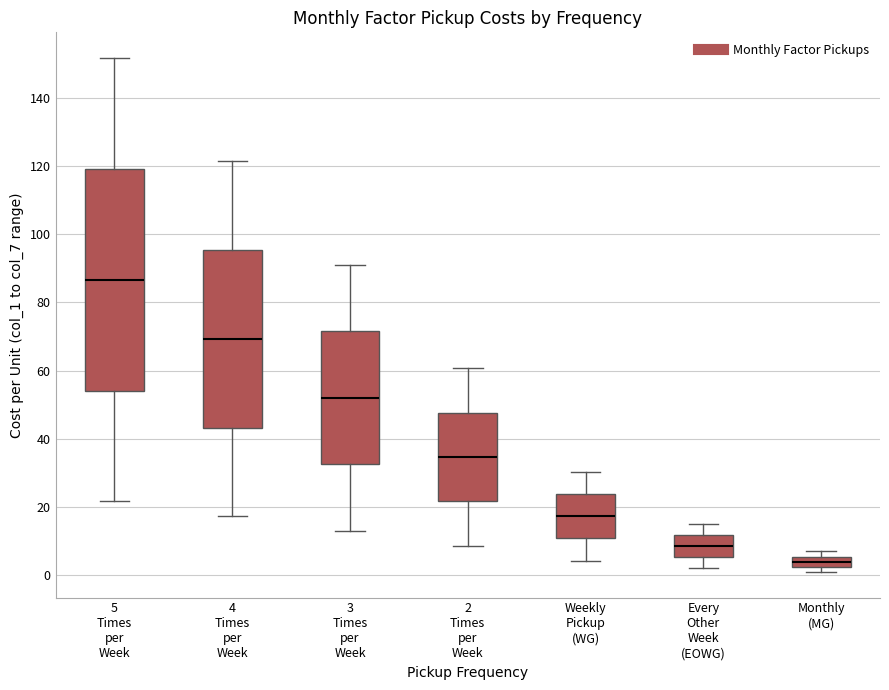

Reading left to right, read every box against the y-axis: the position of its median line, the range the box covers, and the ends of its whiskers. The values are not printed on the chart, so give them approximately, as read against the axis.

5 Times per Week: median 86, box 54 to 120, whiskers 22 to 152
4 Times per Week: median 70, box 44 to 96, whiskers 18 to 122
3 Times per Week: median 52, box 32 to 72, whiskers 14 to 92
2 Times per Week: median 34, box 22 to 48, whiskers 8 to 60
Weekly Pickup (WG): median 18, box 10 to 24, whiskers 4 to 30
Every Other Week (EOWG): median 8, box 6 to 12, whiskers 2 to 16
Monthly (MG): median 4, box 2 to 6, whiskers 2 (just below the box's lower edge) to 8